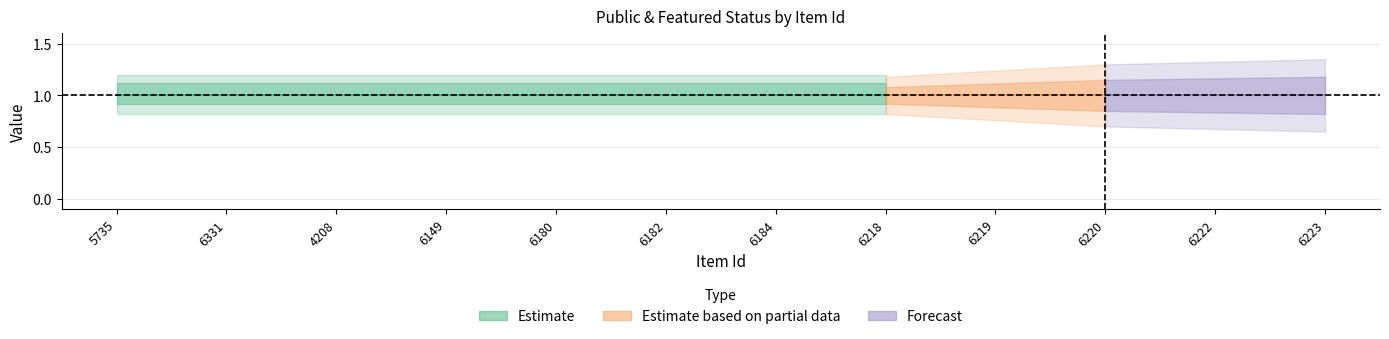

Which has a higher value, 6219 or 6331?

6219